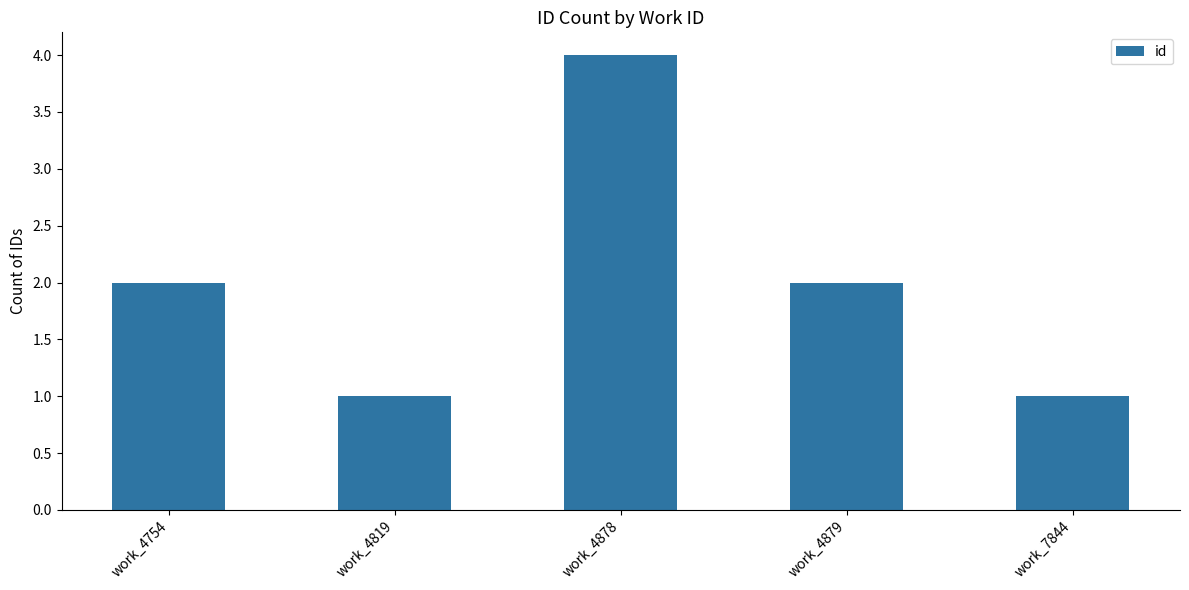

The value at work_7844 is 1. True or false?

True